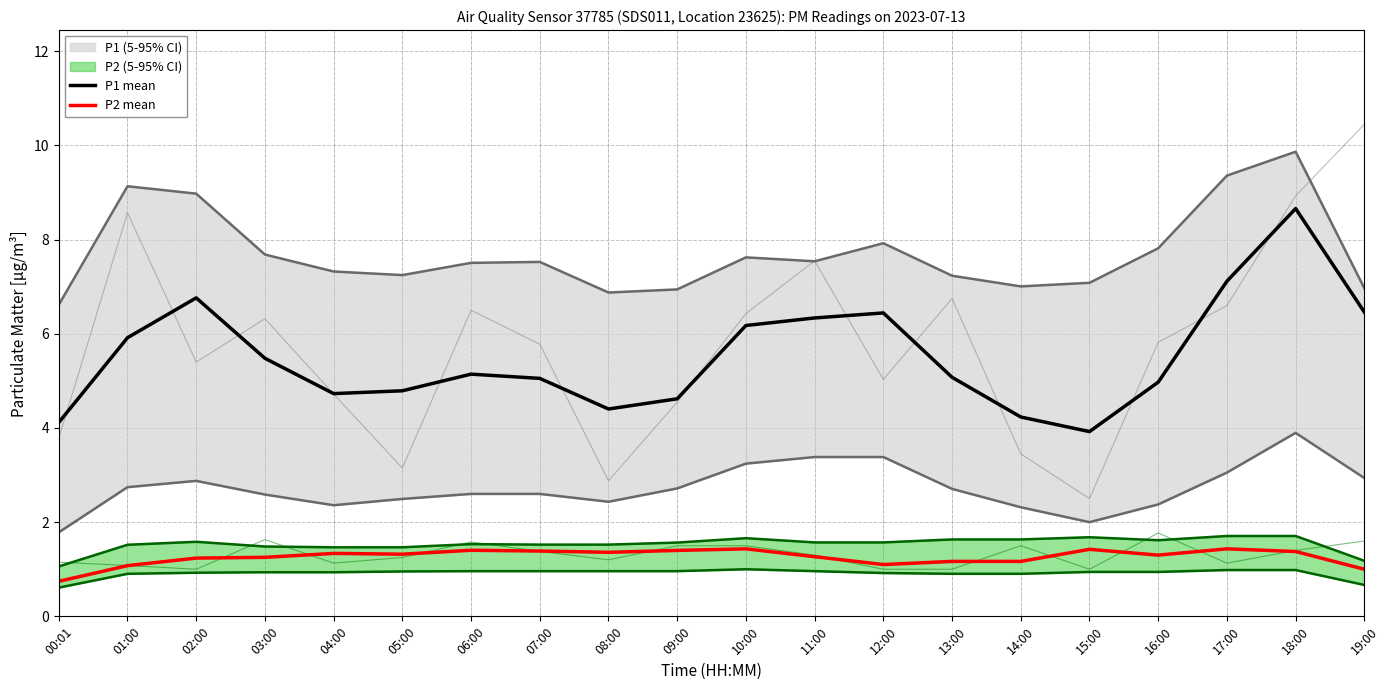

True or false: P2 mean has a value of 1.2 at 14:00.

True